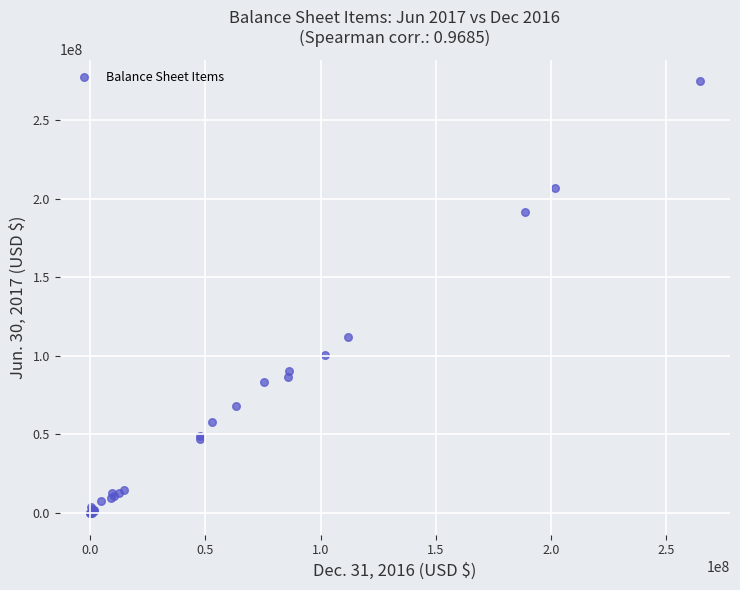

What Y value in the scatter plot is closest to 137472163?

111793813